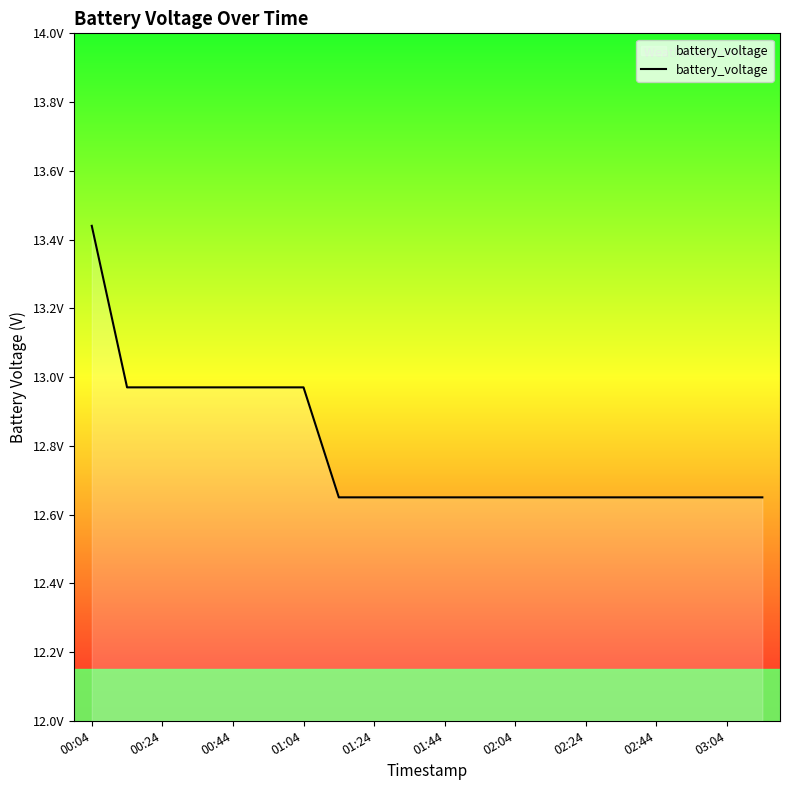

What is the label of the 1st point from the left?

00:04